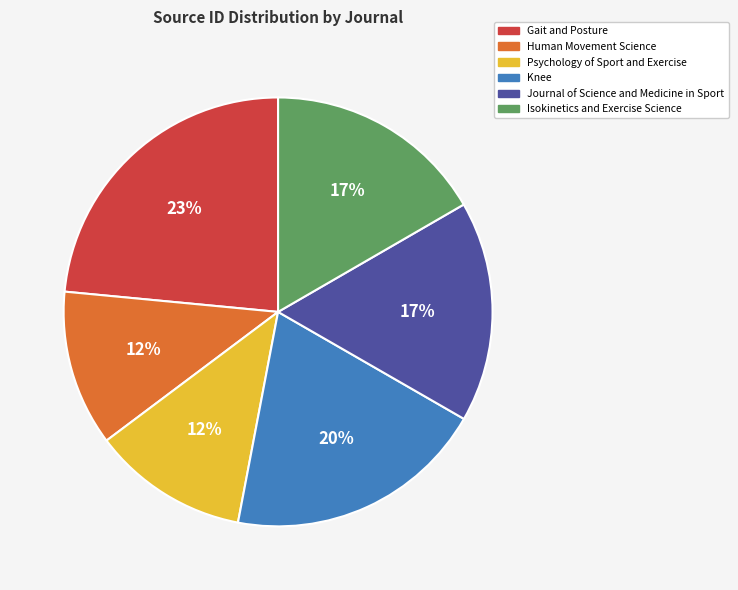

What is the largest slice in the pie chart?

Gait and Posture